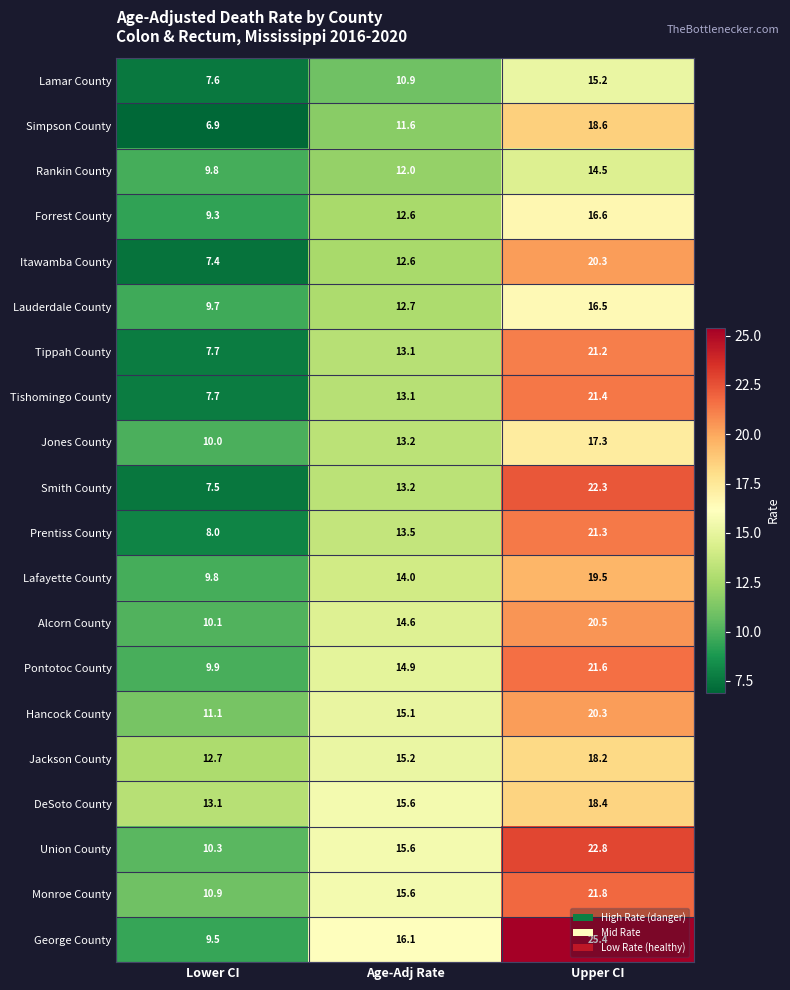

How many distinct data groups are displayed?

20